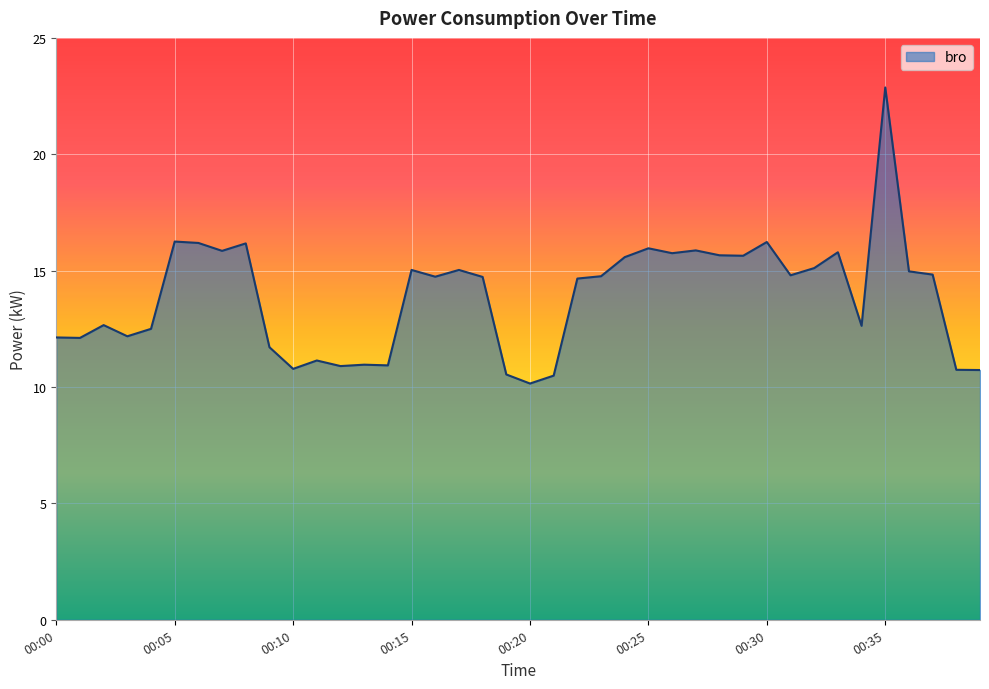

What is the difference between the maximum and minimum values?

12.7